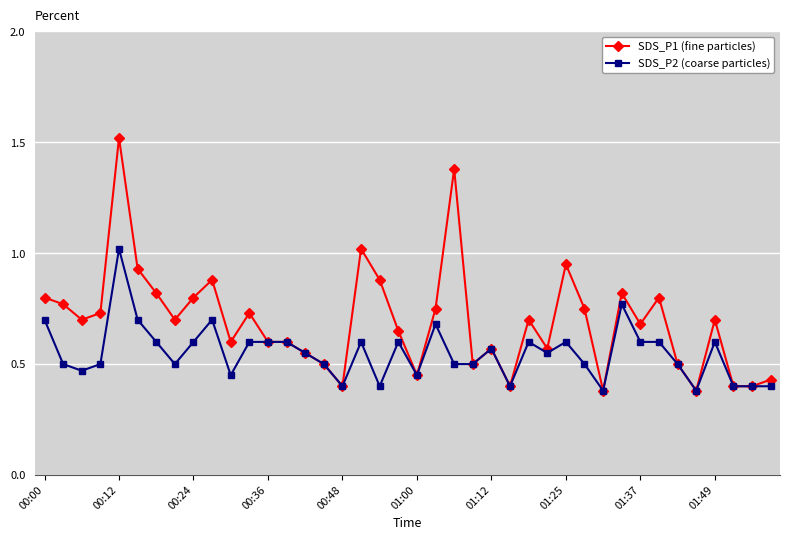

Which series has the widest spread of values?

SDS_P1 (fine particles)